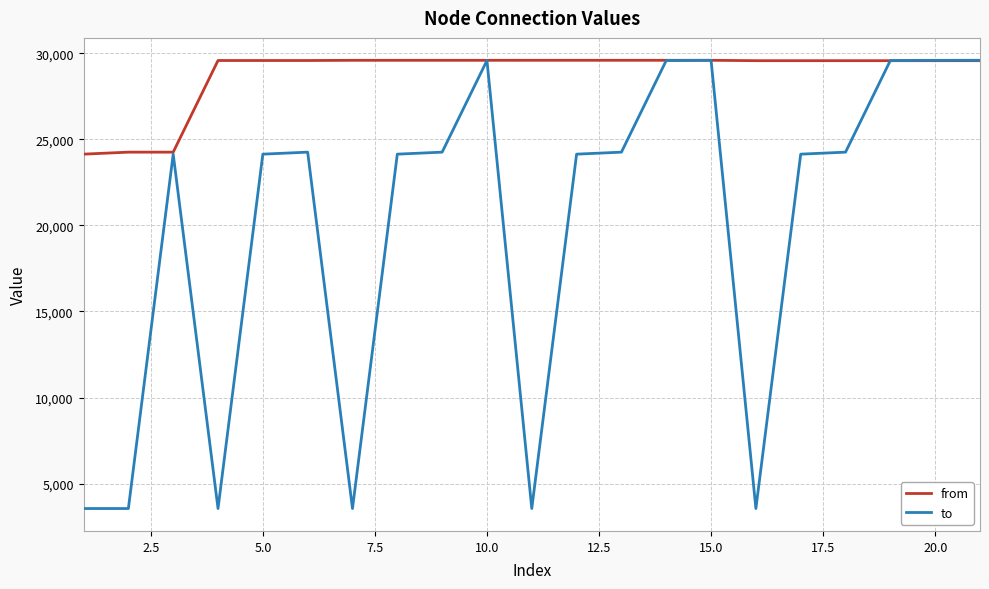

Which series has the largest range (max minus min)?

to